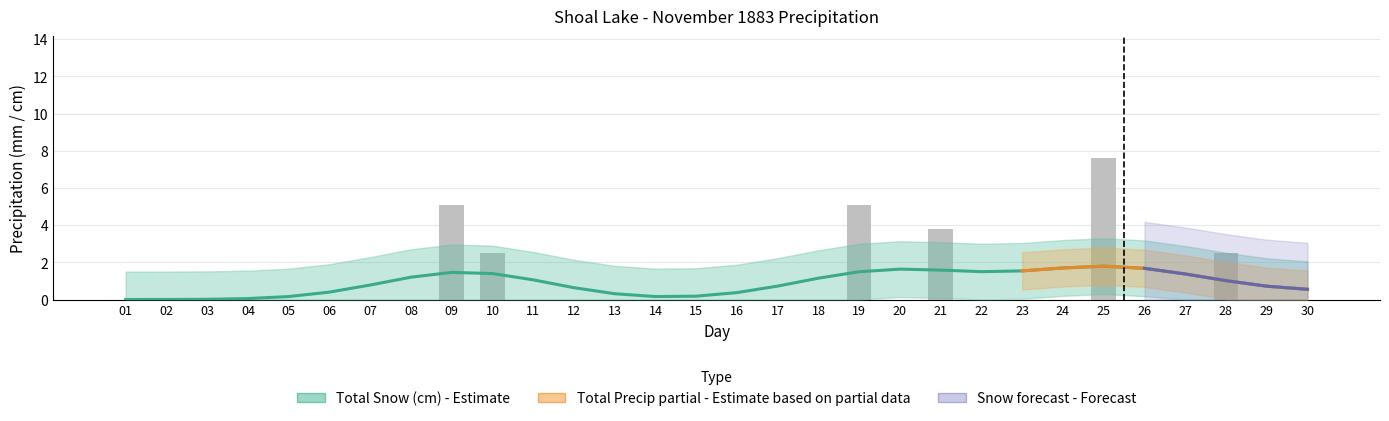

Which series has the largest total across all categories?

Total Snow (cm)